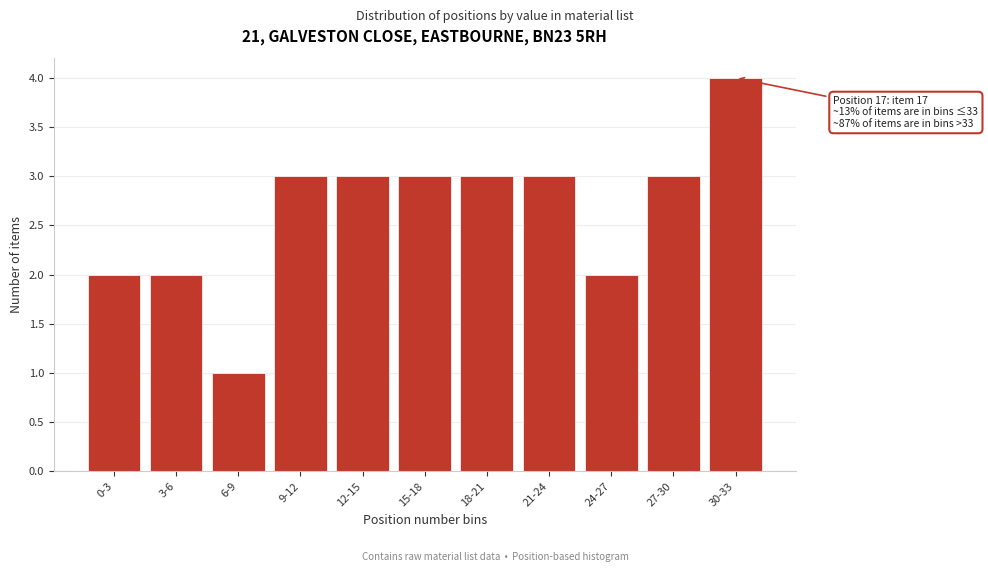

Reading left to right, list all the values displayed in this chart.

0-3=2	3-6=2	6-9=1	9-12=3	12-15=3	15-18=3	18-21=3	21-24=3	24-27=2	27-30=3	30-33=4